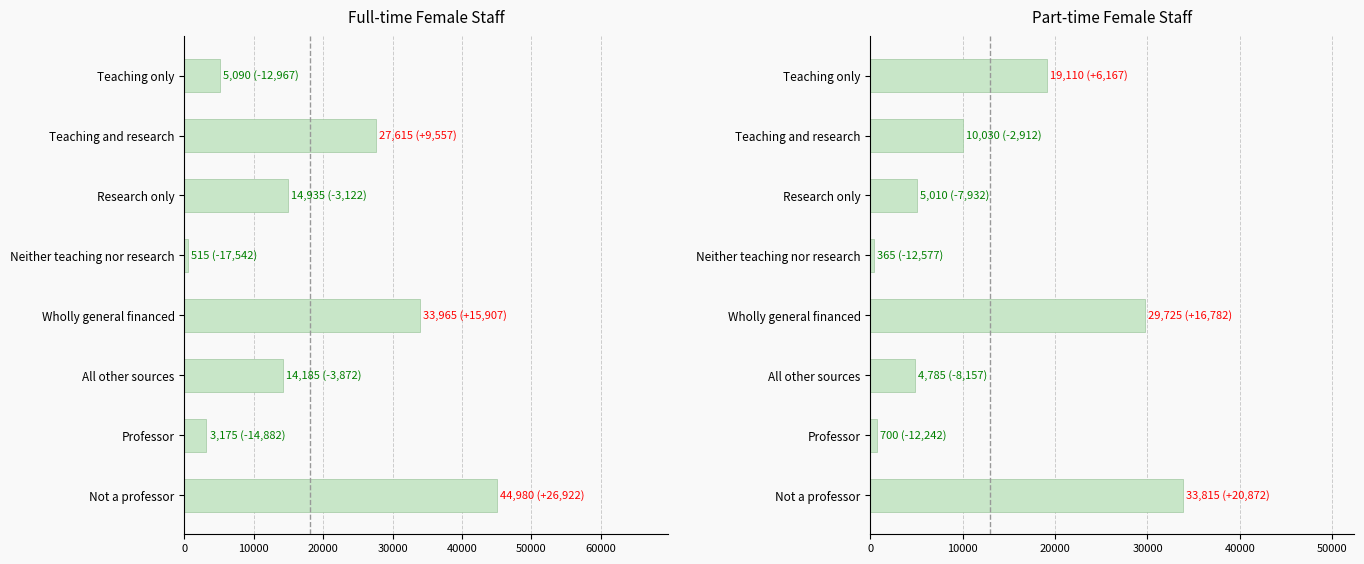

What is the value of the Full-time Female Staff bar at the 7th from the left?

3175